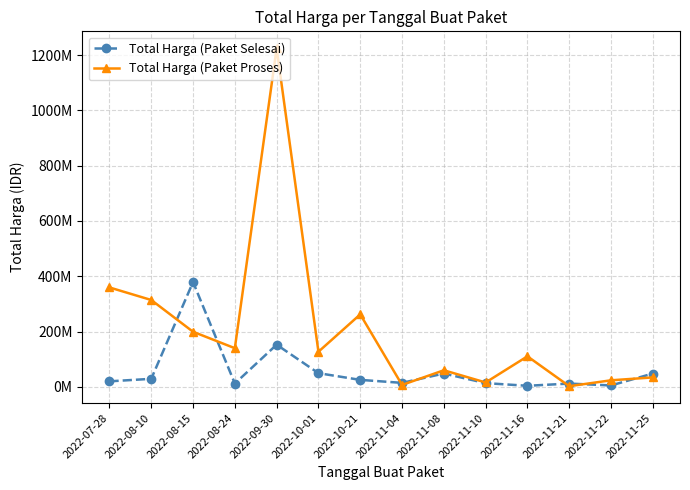

Does the chart have visible grid lines?

Yes